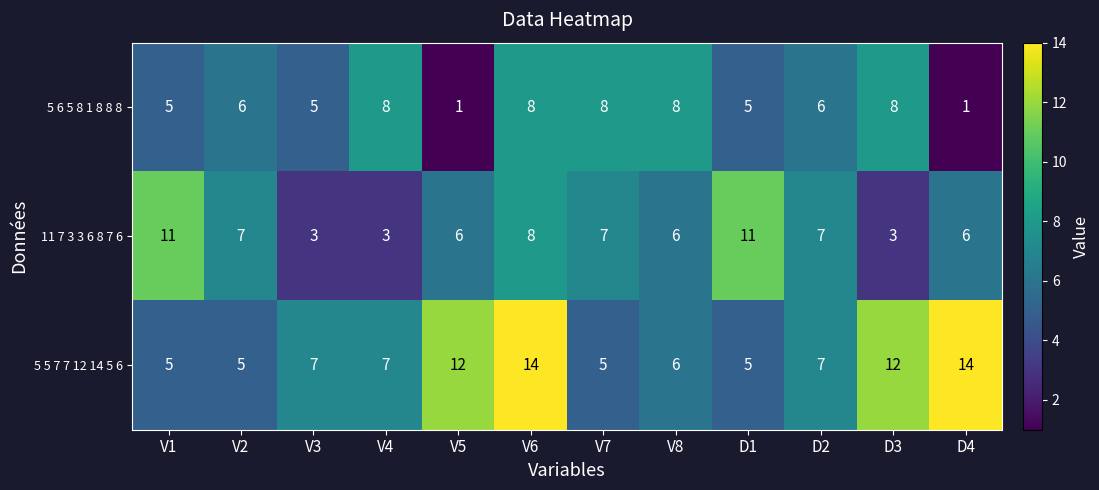

At how many categories does at least one series exceed 2?

12